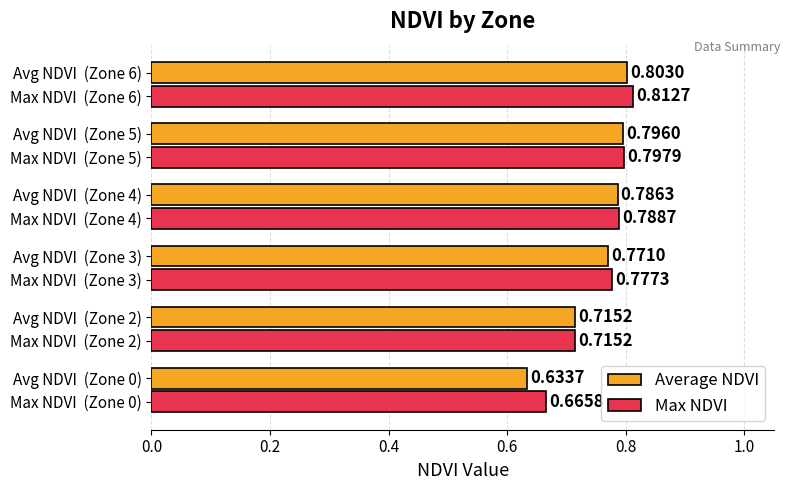

List the series in order of their overall mean, highest first.

Max NDVI, Average NDVI